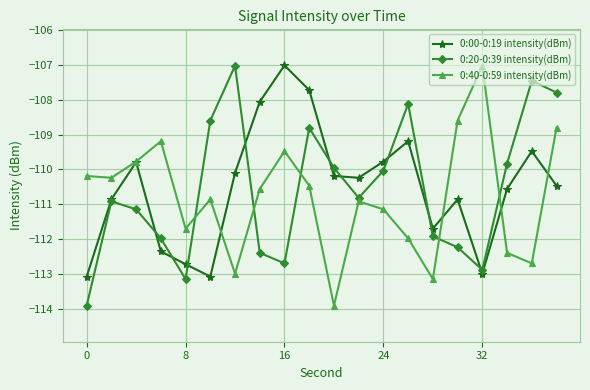

After their last crossing, which series has the higher values: 0:00-0:19 intensity(dBm) or 0:20-0:39 intensity(dBm)?

0:20-0:39 intensity(dBm)